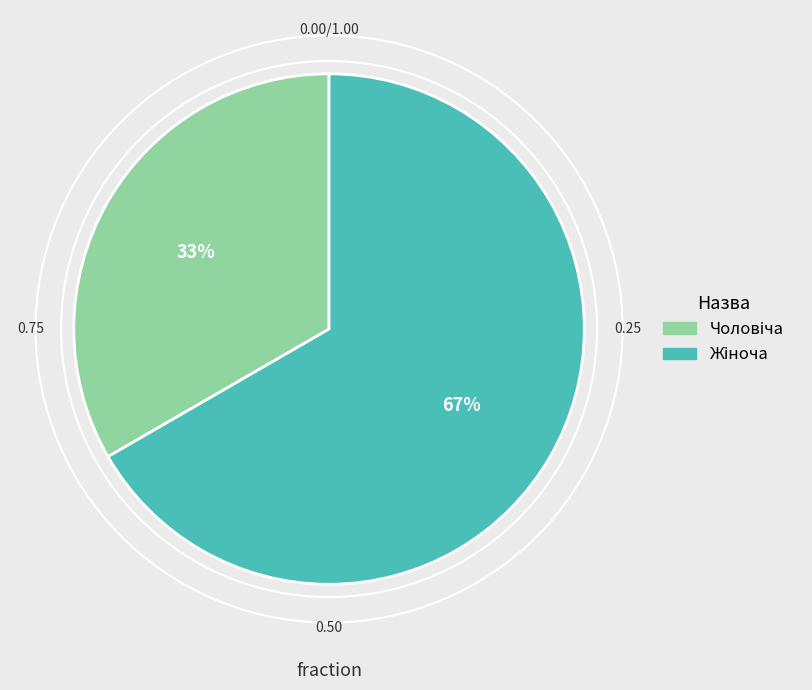

Is there a majority slice in this chart?

Yes